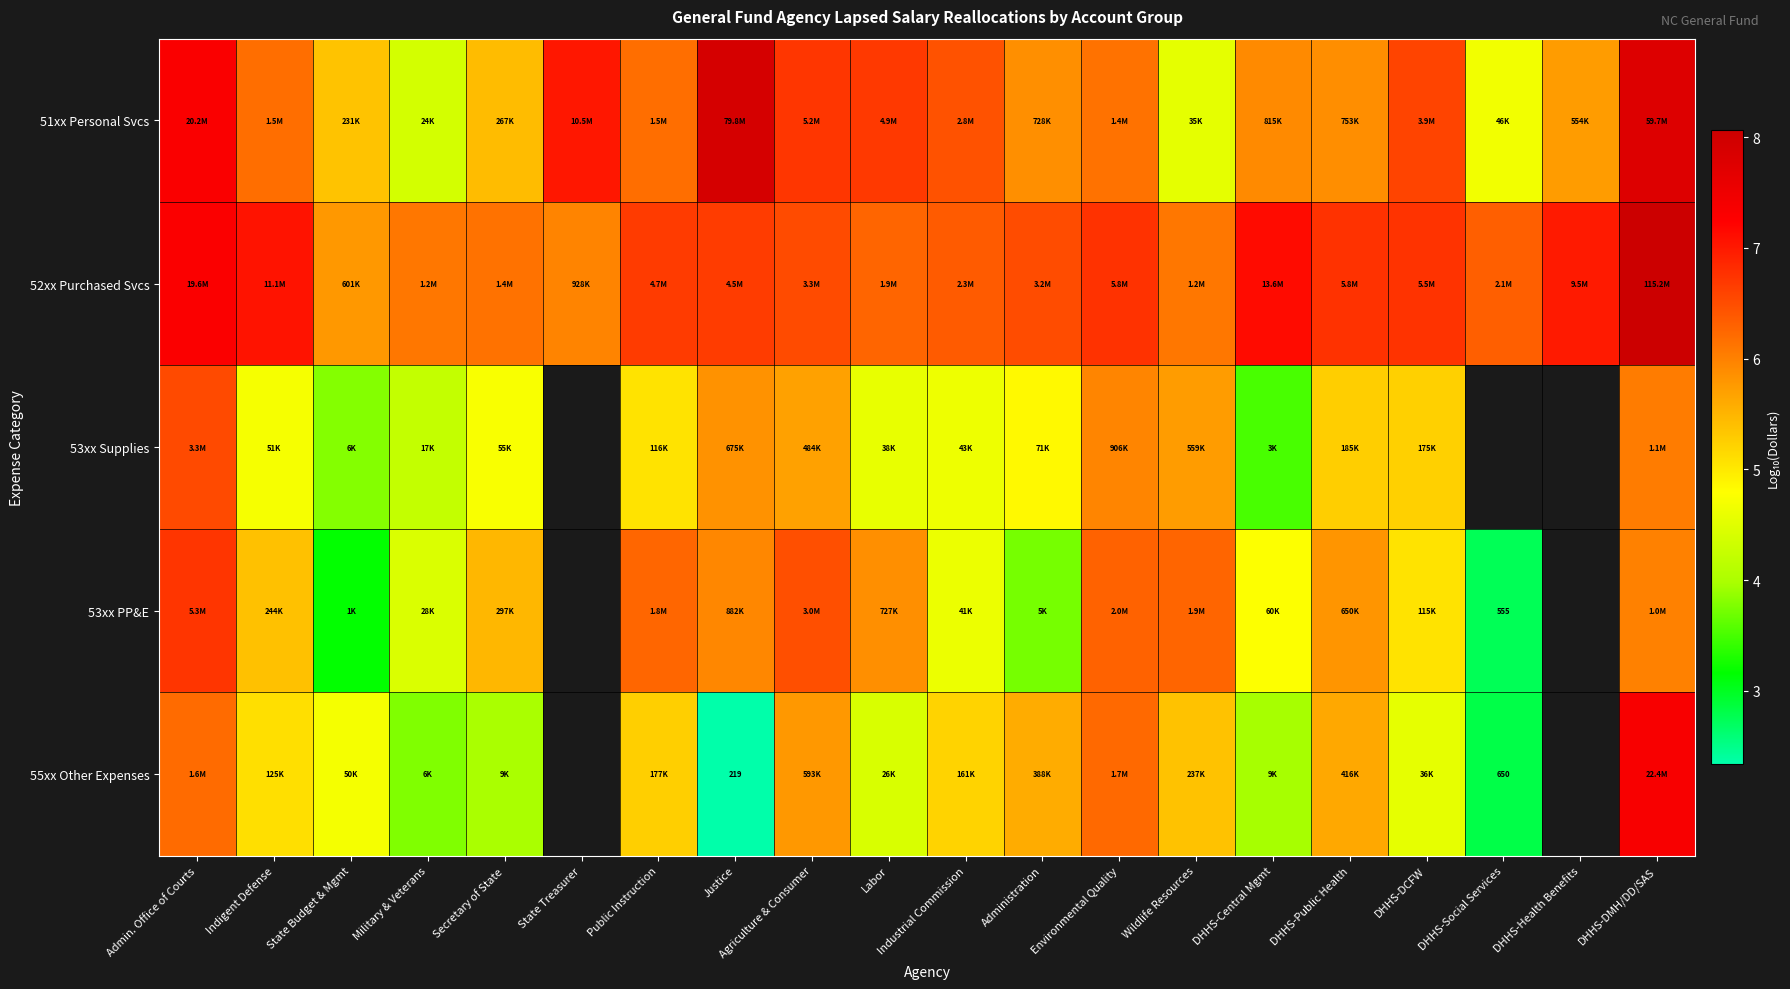

What is the smallest value displayed?

2.3